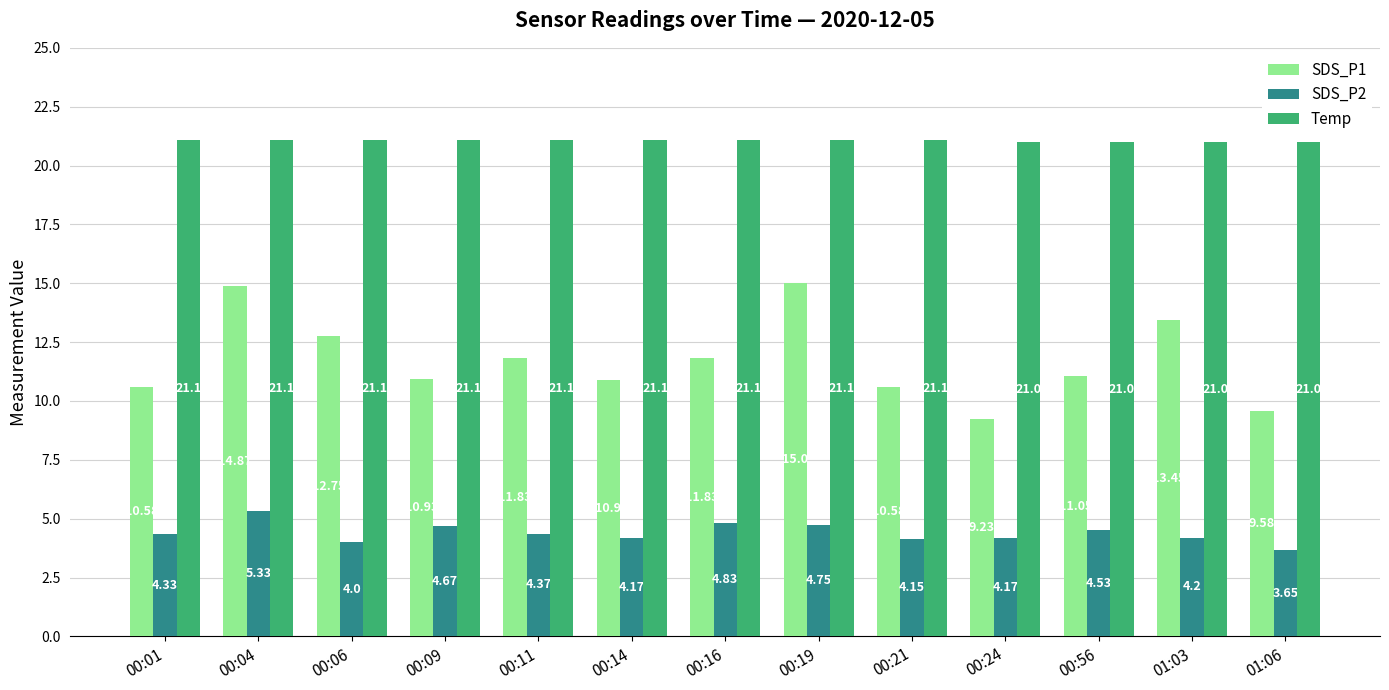

Are the bars horizontal?

No